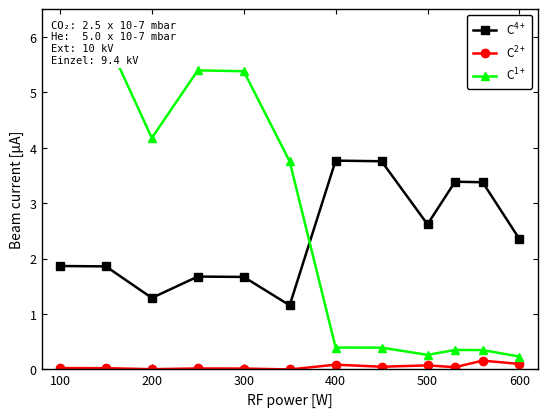

What is the sum of all C4+ values?

28.8